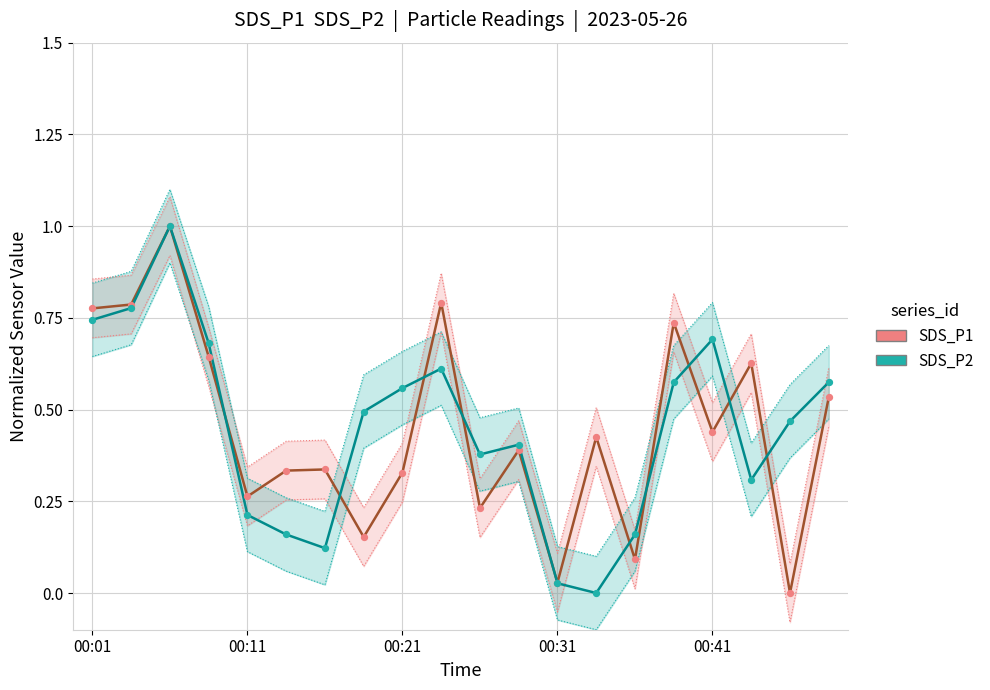

Which series has the largest total across all categories?

SDS_P2